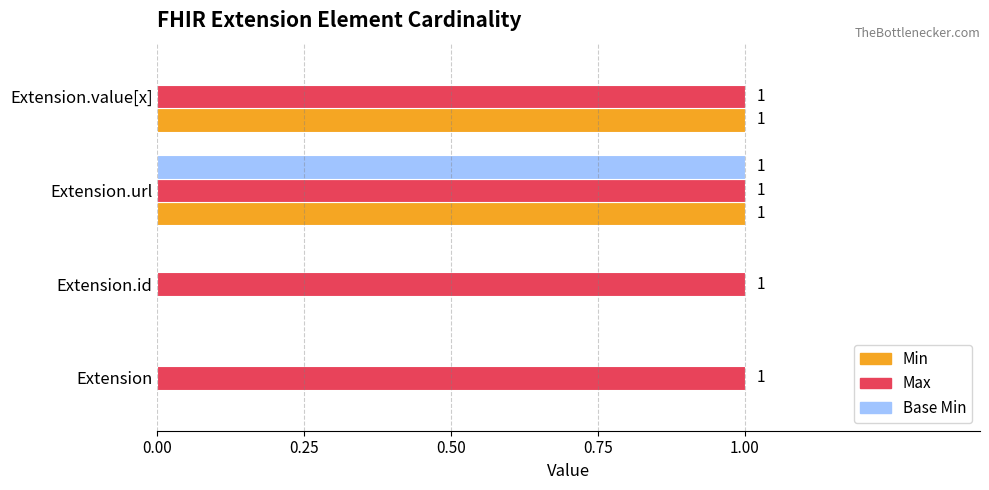

At which category is the sum across all series the highest?

Extension.url